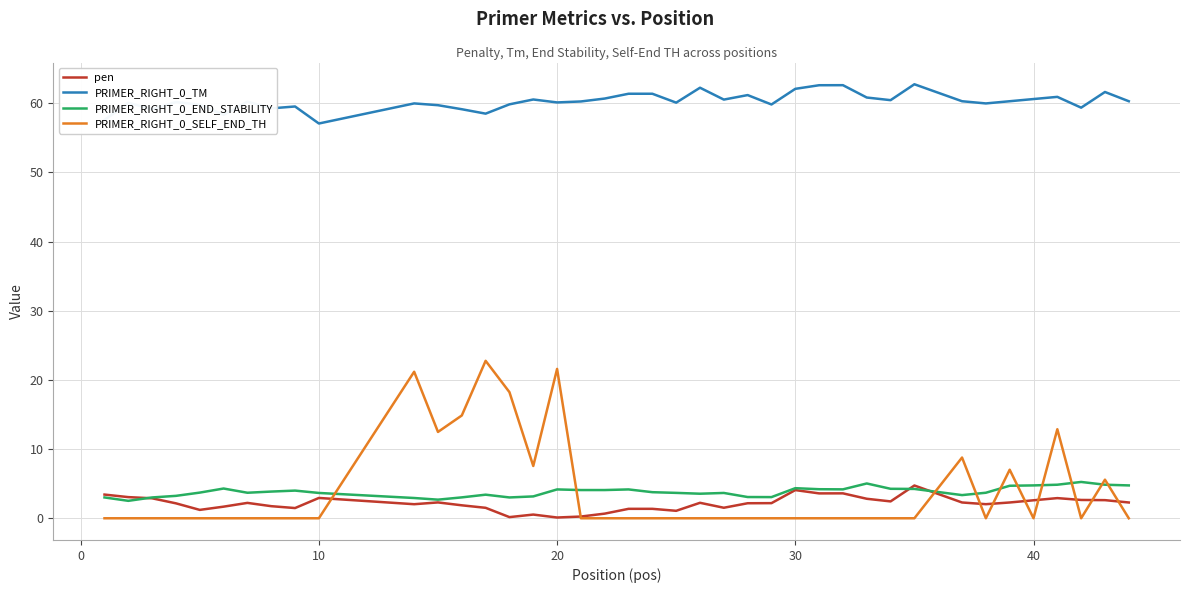

True or false: pen and PRIMER_RIGHT_0_TM cross at least once.

False